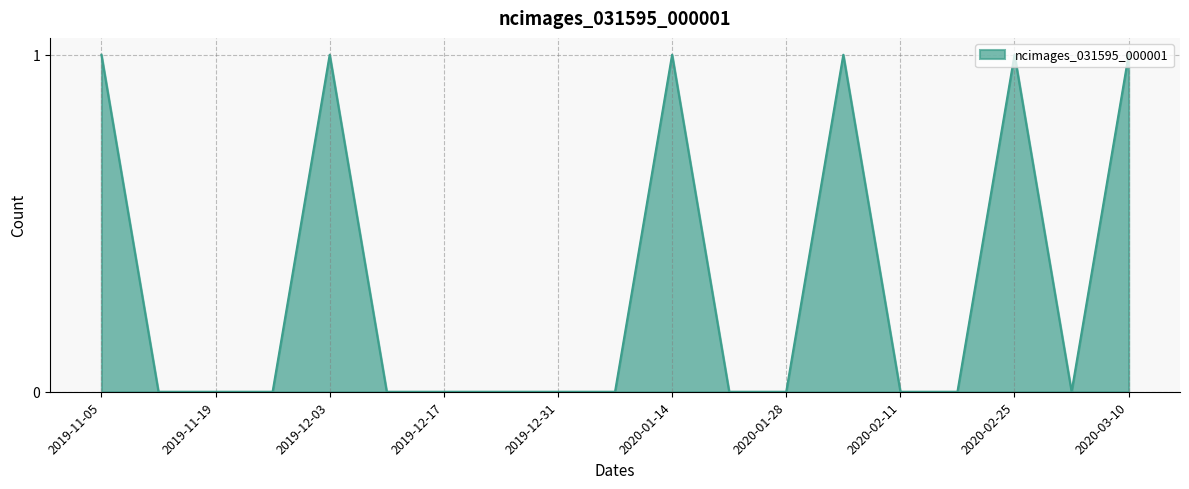

Does the chart have visible grid lines?

Yes